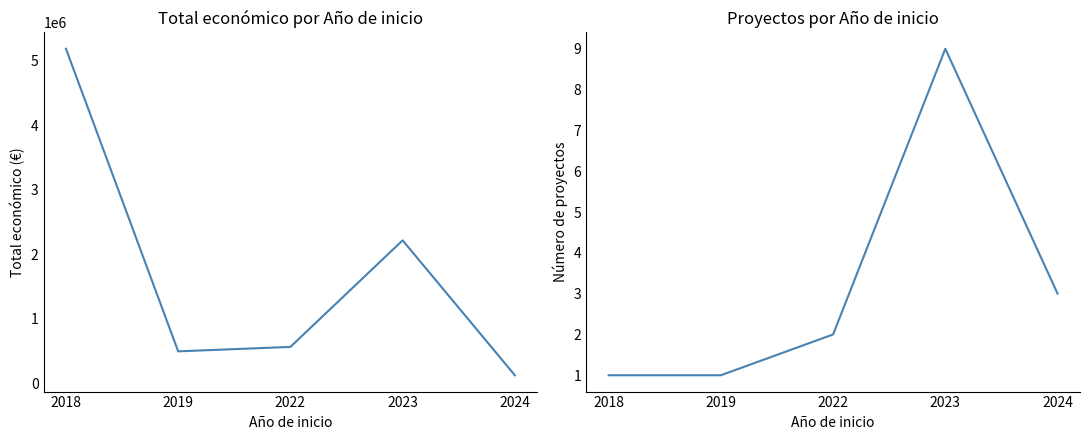

Rank the series at 2018 from highest to lowest value.

Total económico (mean), Número de proyectos